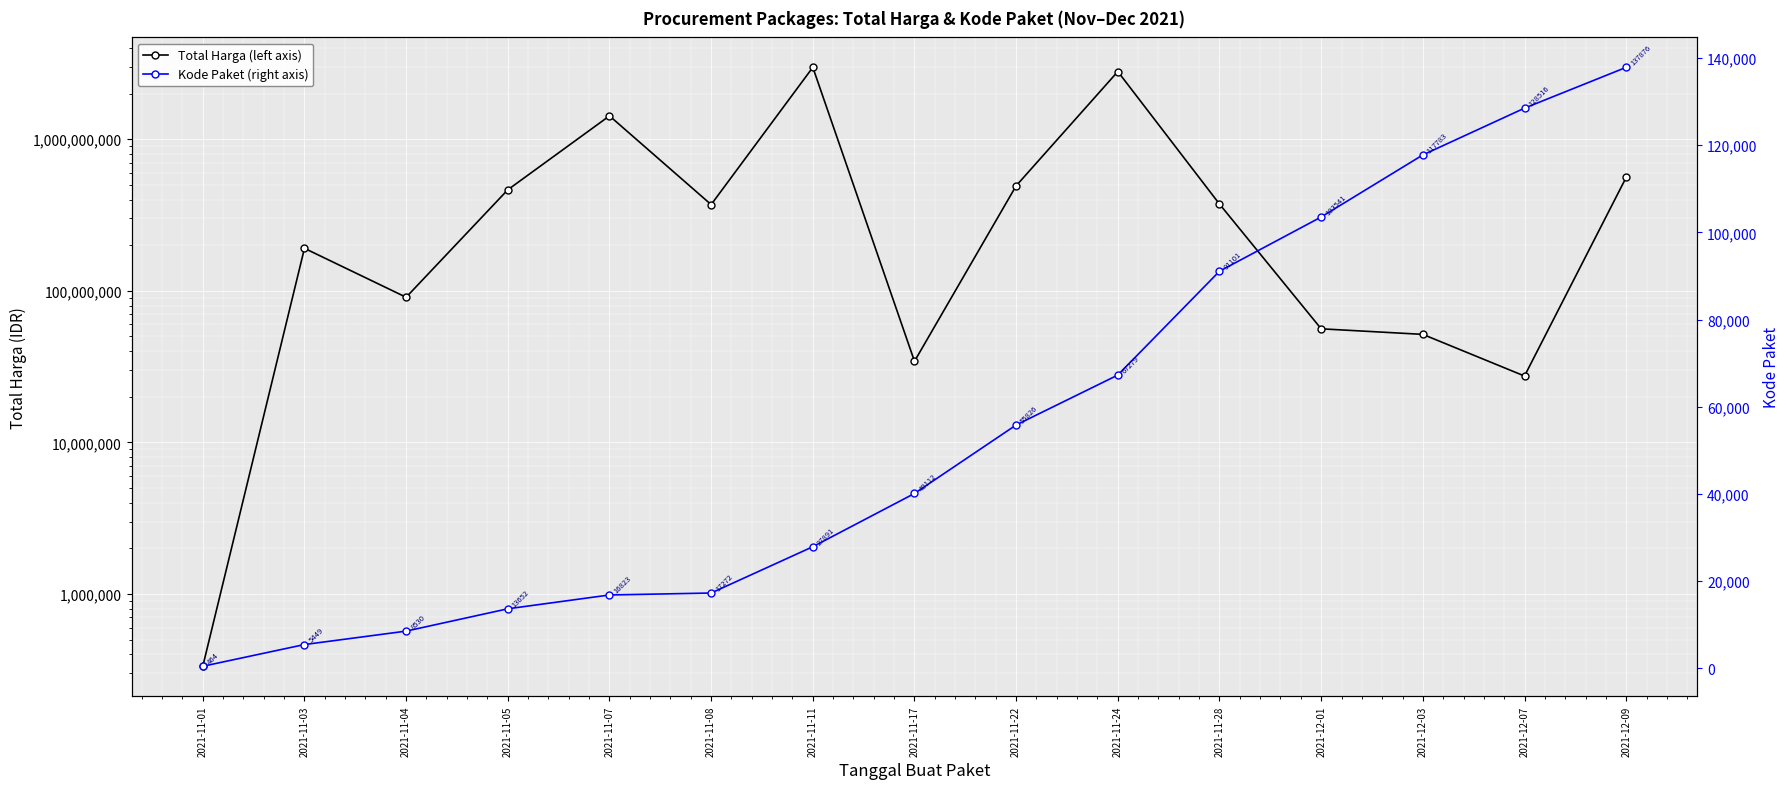

How many lines are shown in the chart?

2